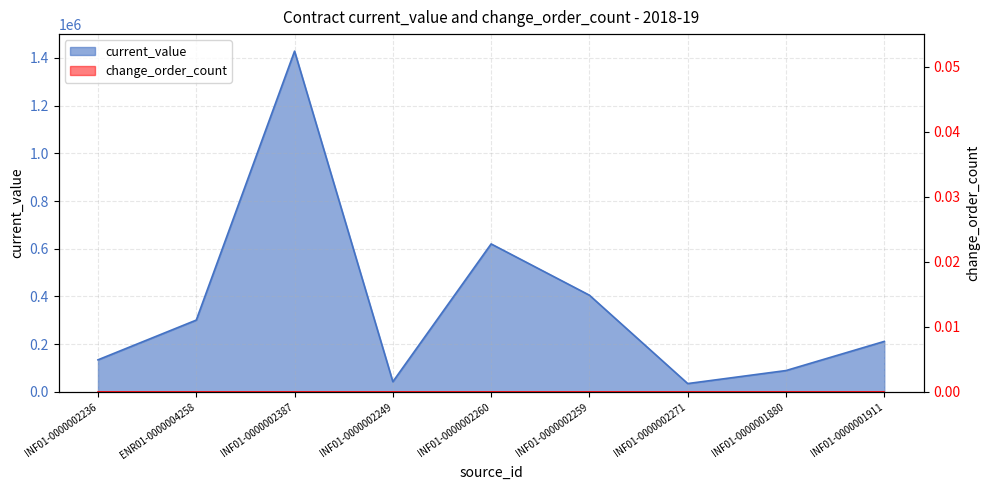

Which has a higher value, INF01-0000002249 or INF01-0000002259?

INF01-0000002259